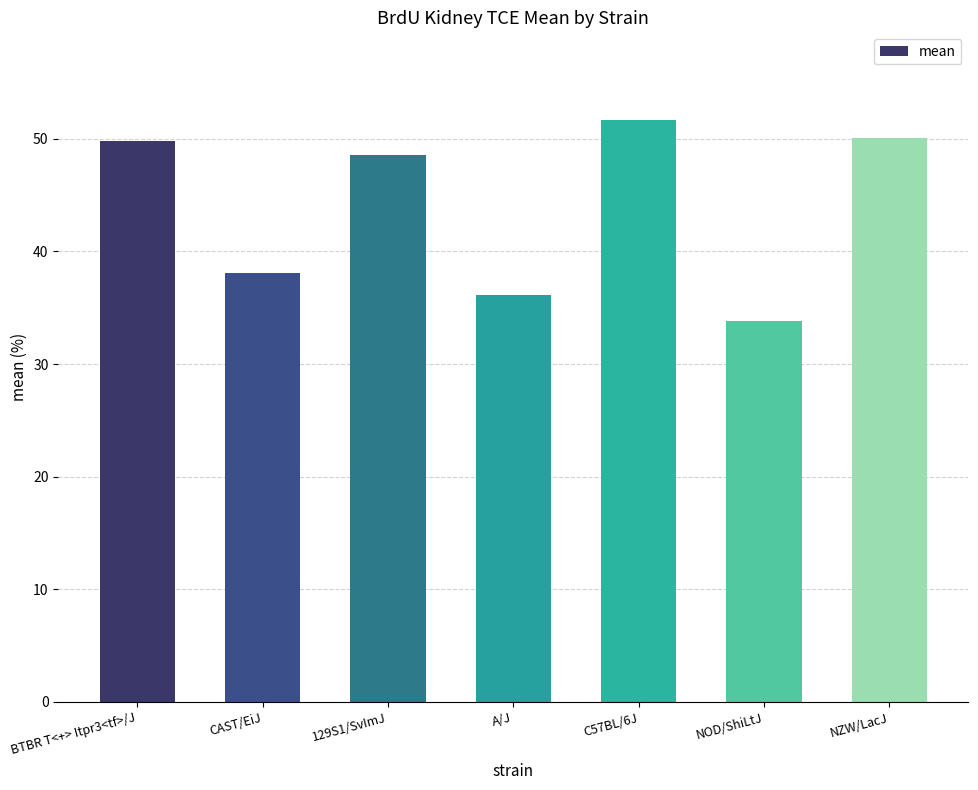

Between NZW/LacJ and CAST/EiJ, which is larger?

NZW/LacJ